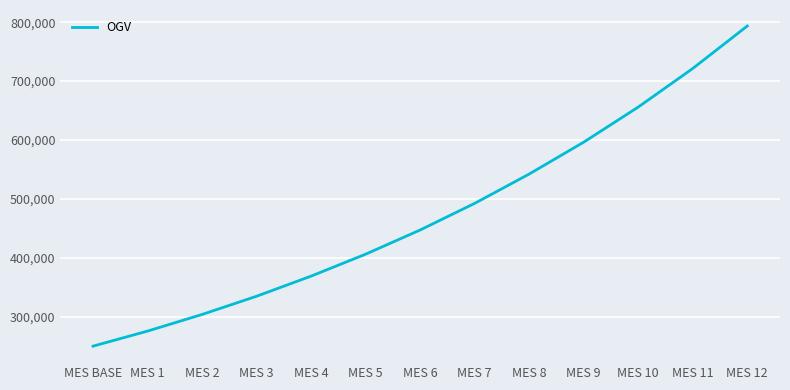

True or false: the data shows 655956.4 at MES 10.

True